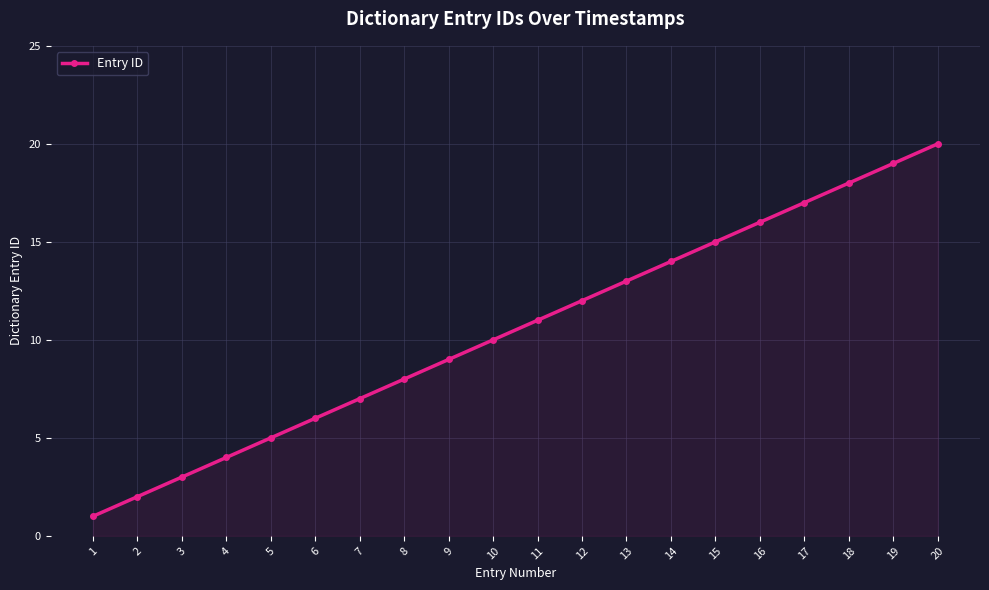

What is the value of the 16th point from the left?

16